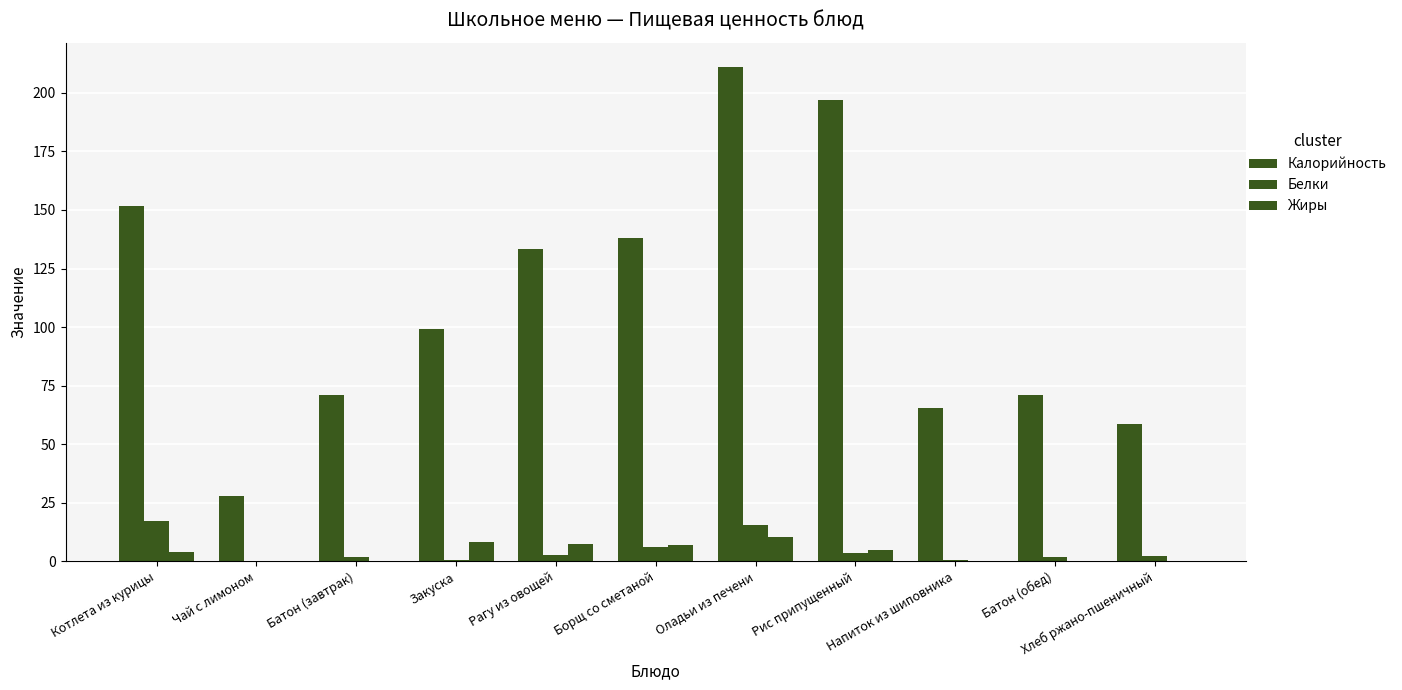

How many series are shown in this chart?

3